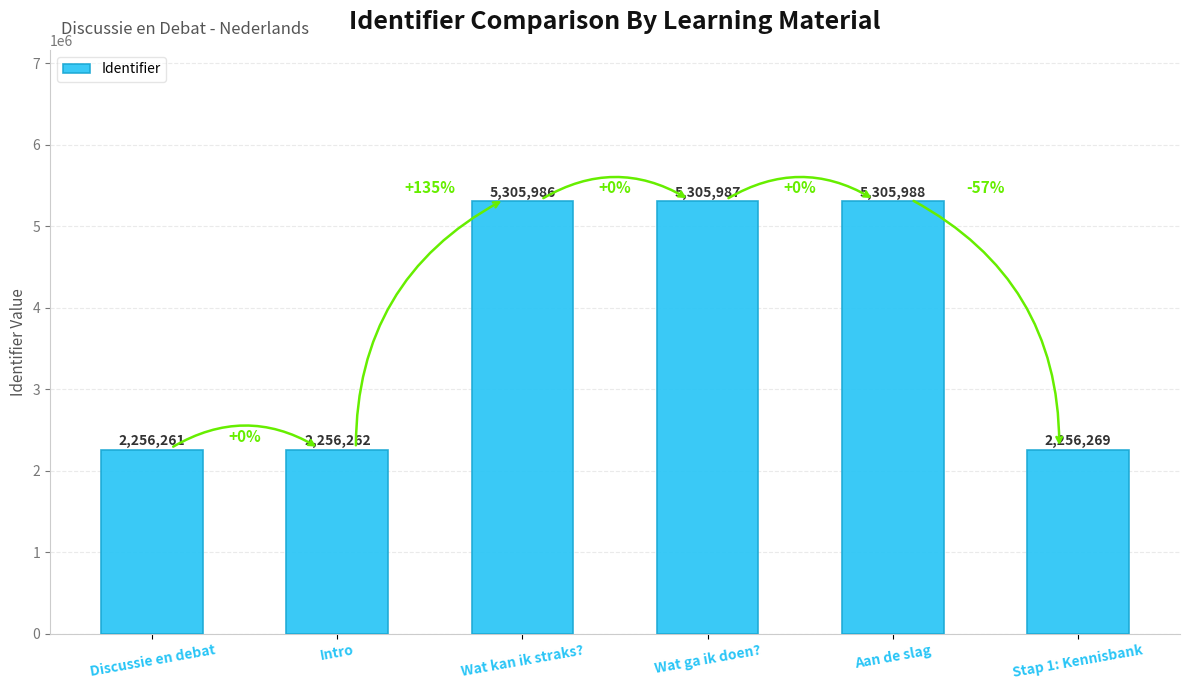

What is the label of the 6th bar from the left?

Stap 1: Kennisbank